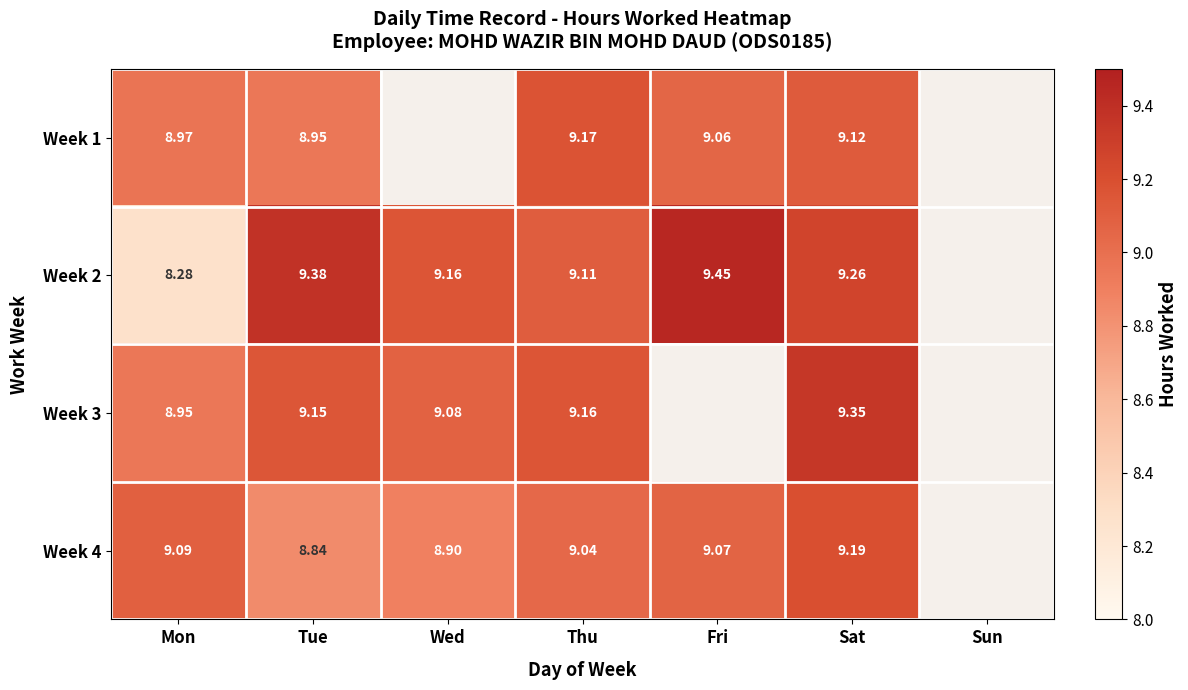

Which category has the highest value across all series?

Fri